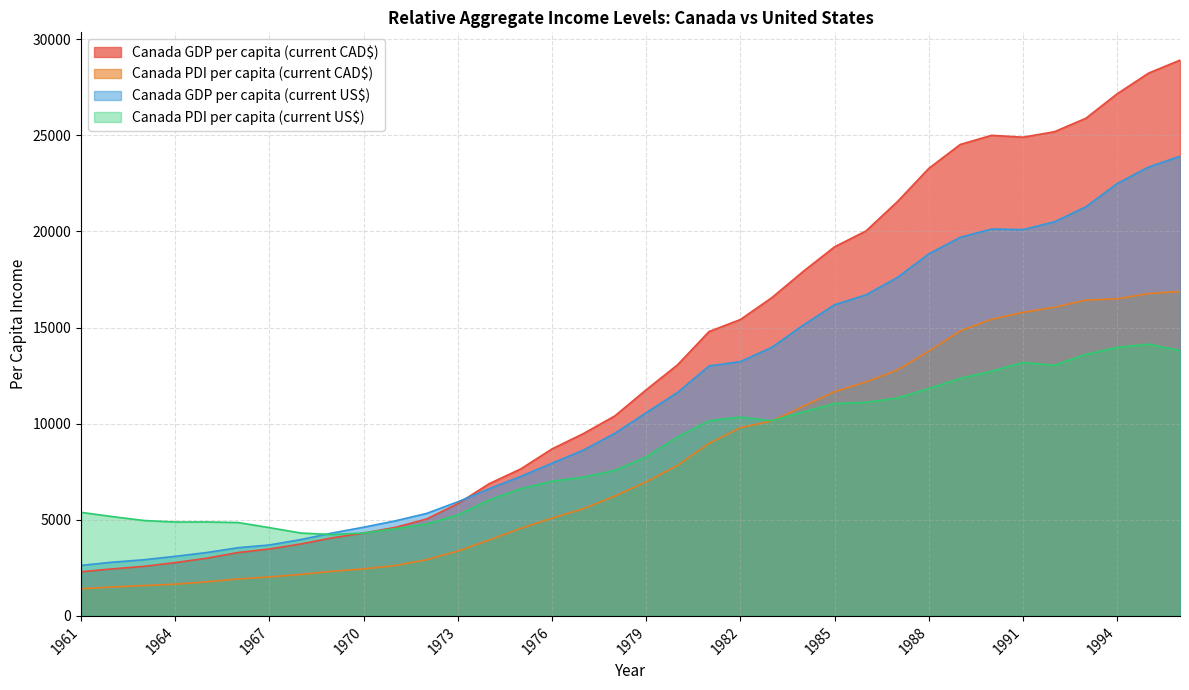

At how many categories does at least one series exceed 18352?

12